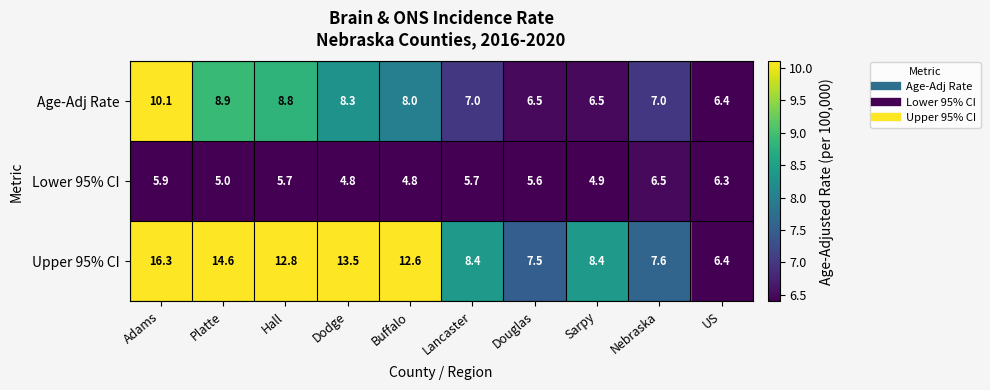

Between Buffalo and Douglas, which series saw the biggest shift?

Upper 95% CI